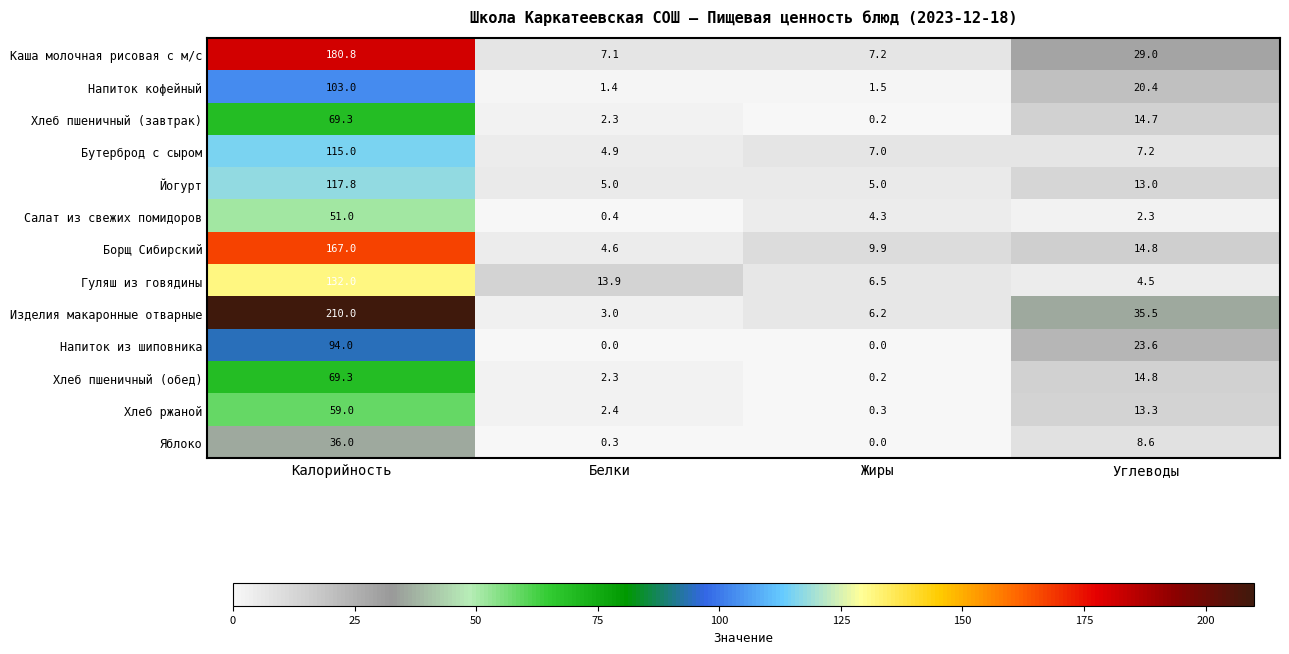

At which category is the sum across all series the highest?

Калорийность